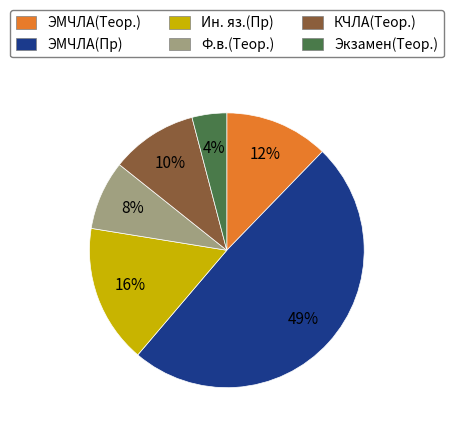

Is it true that Ин. яз.(Пр) is 16% of the pie?

True